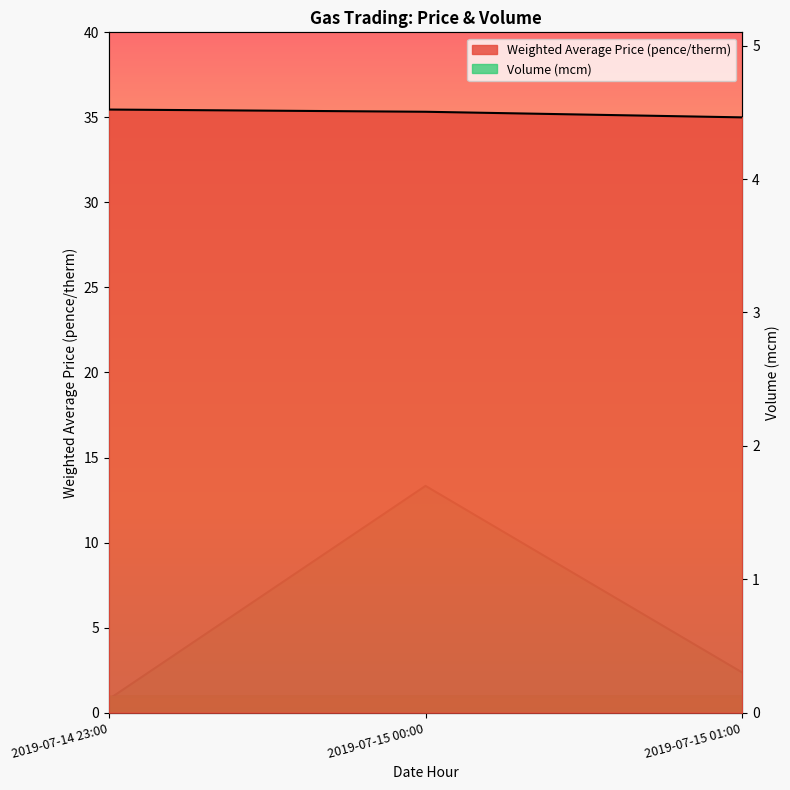

What is the greatest value displayed?

35.5